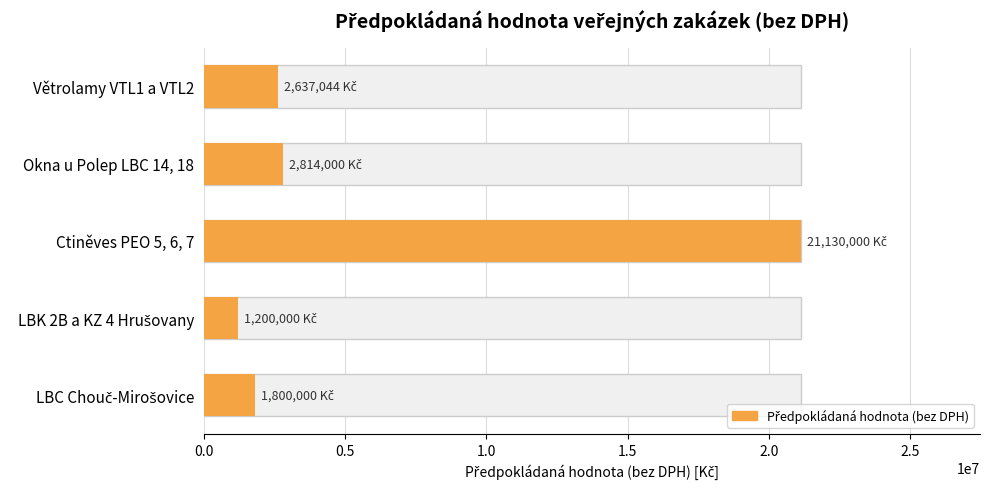

Reading right to left, what are all the values shown in this chart?

1800000	1200000	21130000	2814000	2637044